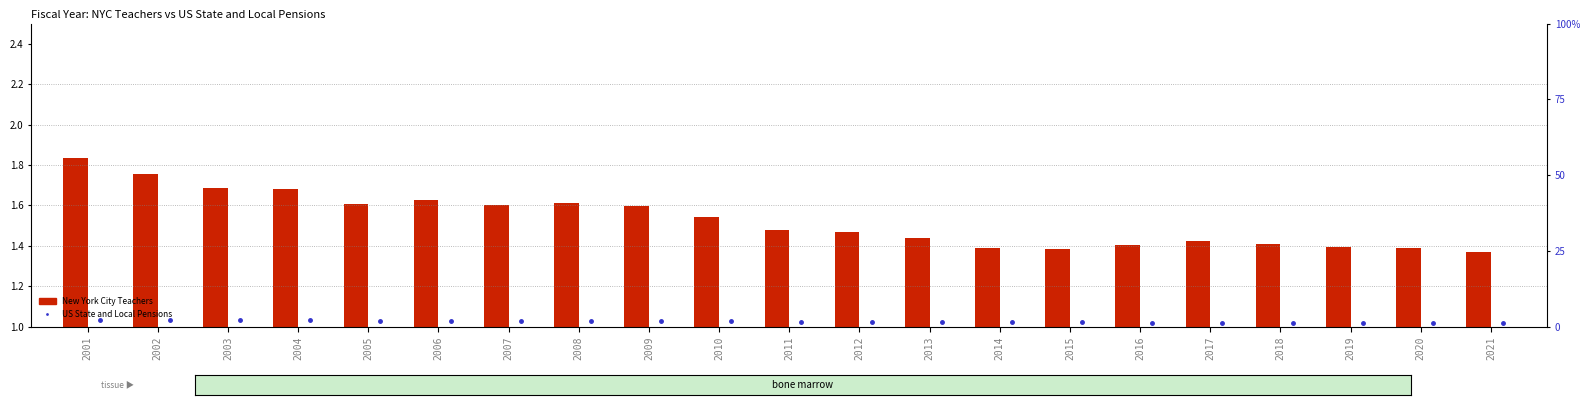

What is the spread (max minus min) of values at 2021?

0.1